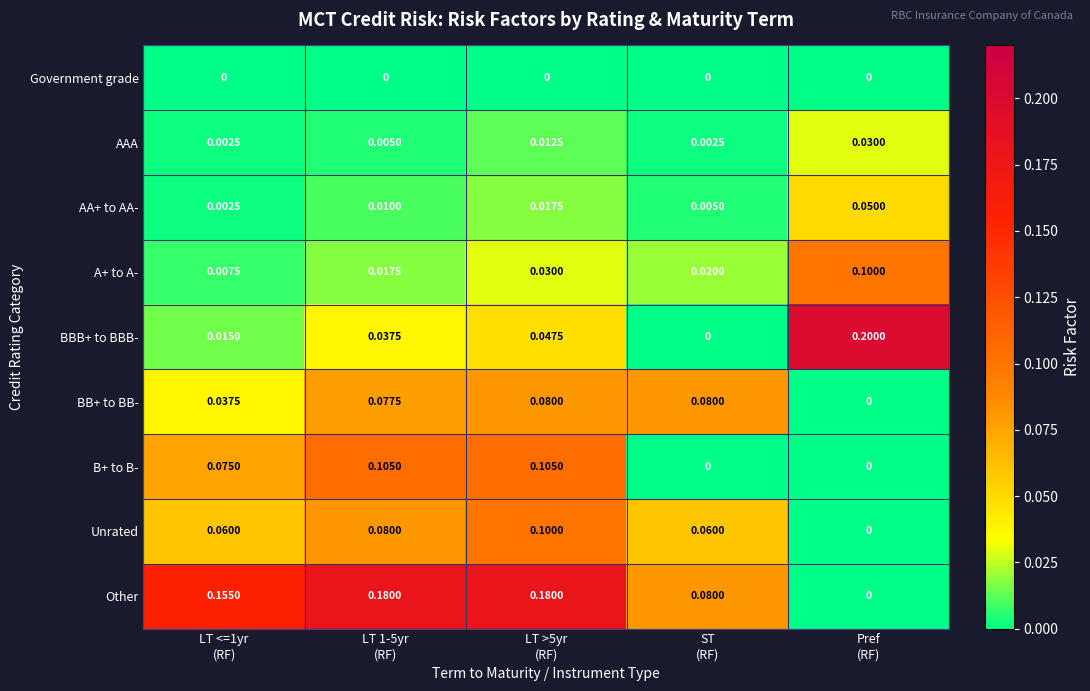

What is the difference between the maximum and minimum values in the BB+ to BB- series?

0.1